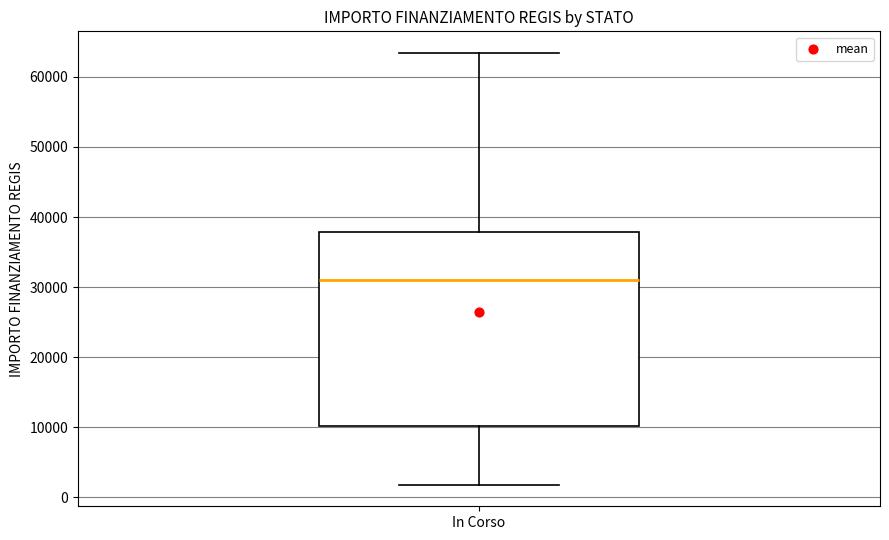

Transcribe this box plot: give where the median line is, the range the box spans, and where the two whiskers end, as read against the y-axis. The values are not printed on the chart, so give them approximately, as read against the axis.

median 31000, box 10000 to 38000, whiskers 2000 to 63000